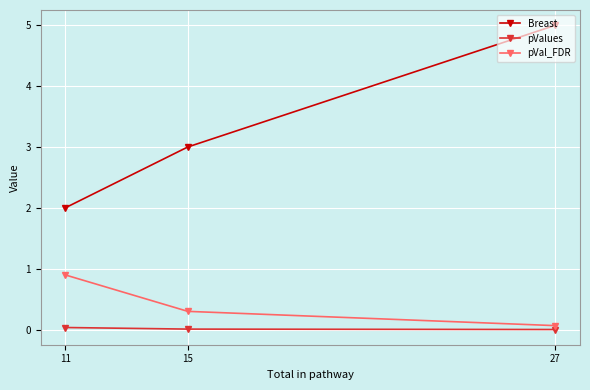

True or false: pVal_FDR has a value of 0.9 at 11.

True